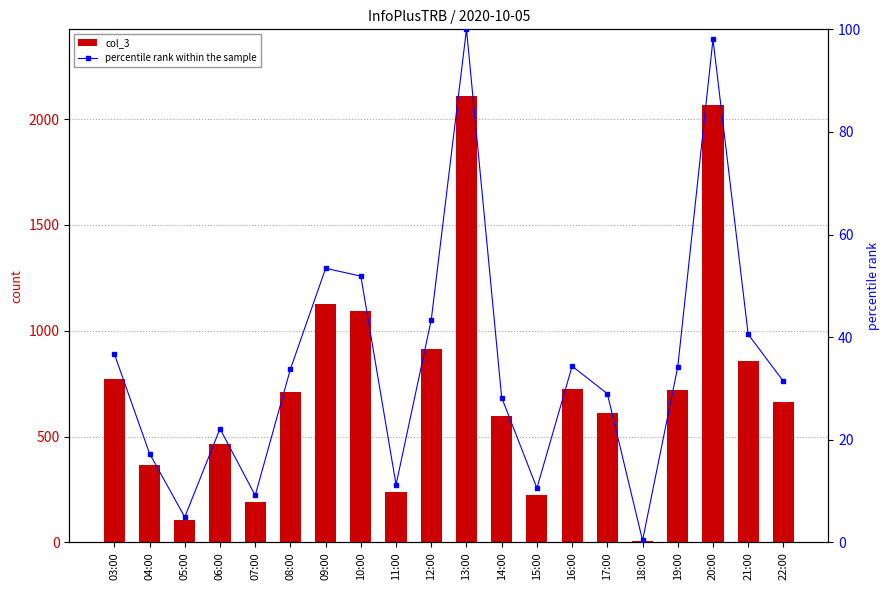

What is the difference between the col_3 values at 03:00 and 10:00?

320.0